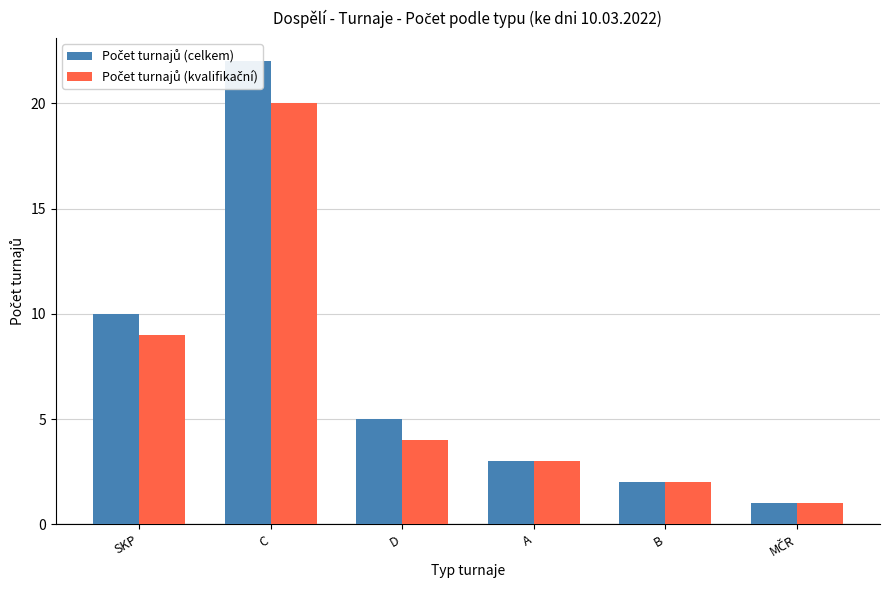

What is the difference between the highest and lowest values at C?

2